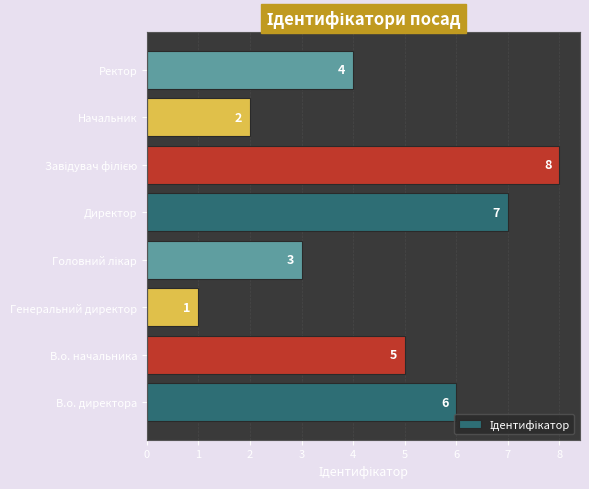

Is it true that the value at В.о. директора is 6?

True